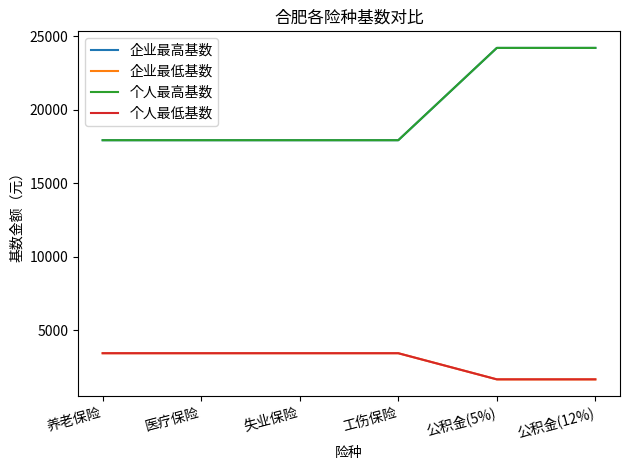

What is the sum of all 个人最高基数 values?

120115.7